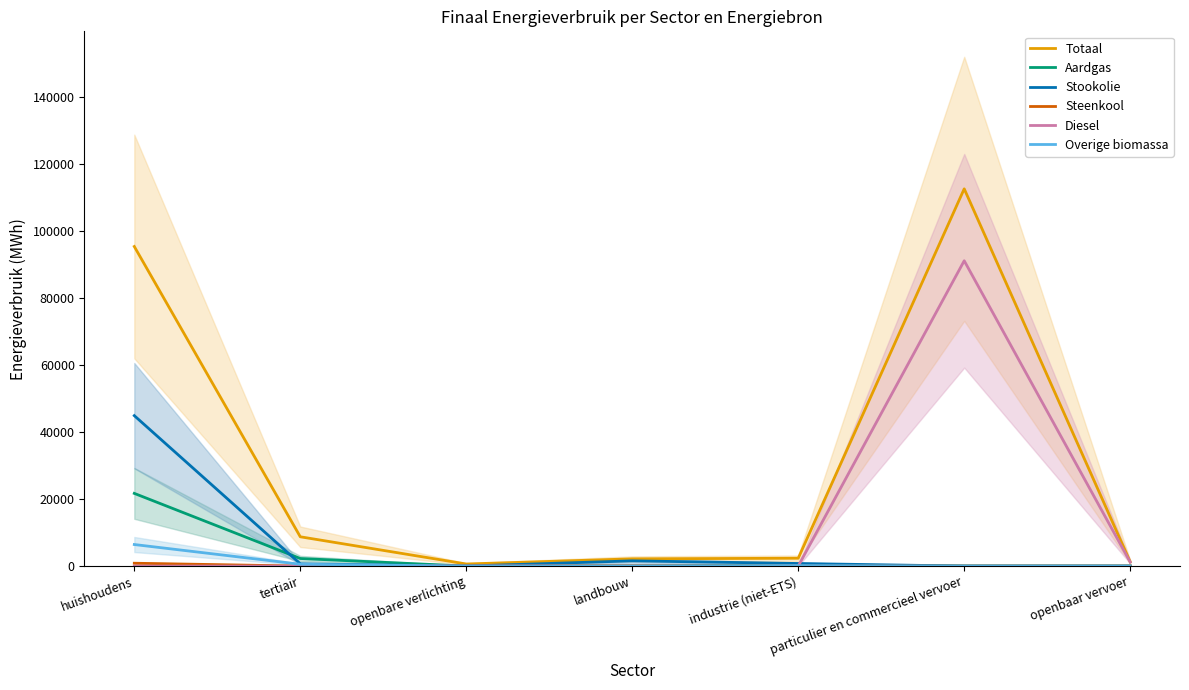

Rank the series by their maximum value, from highest to lowest.

Totaal, Diesel, Stookolie, Aardgas, Overige biomassa, Steenkool